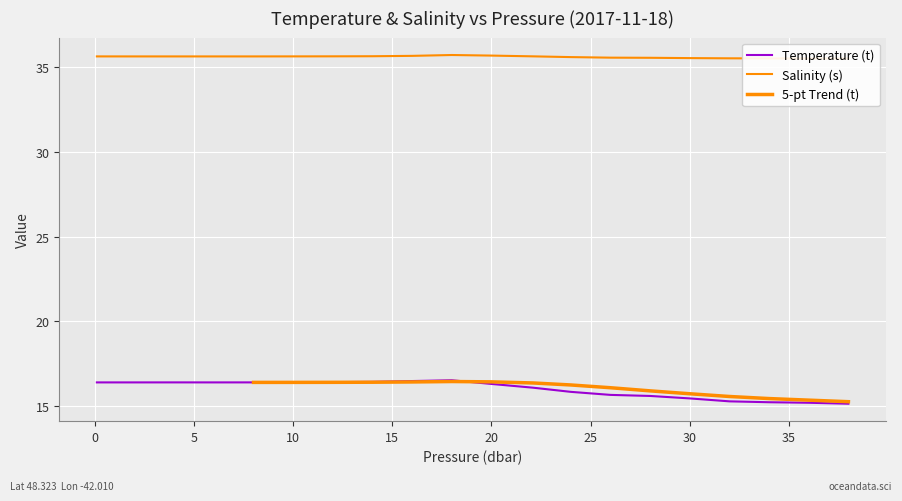

True or false: Temperature (t) and Salinity (s) cross at least once.

False